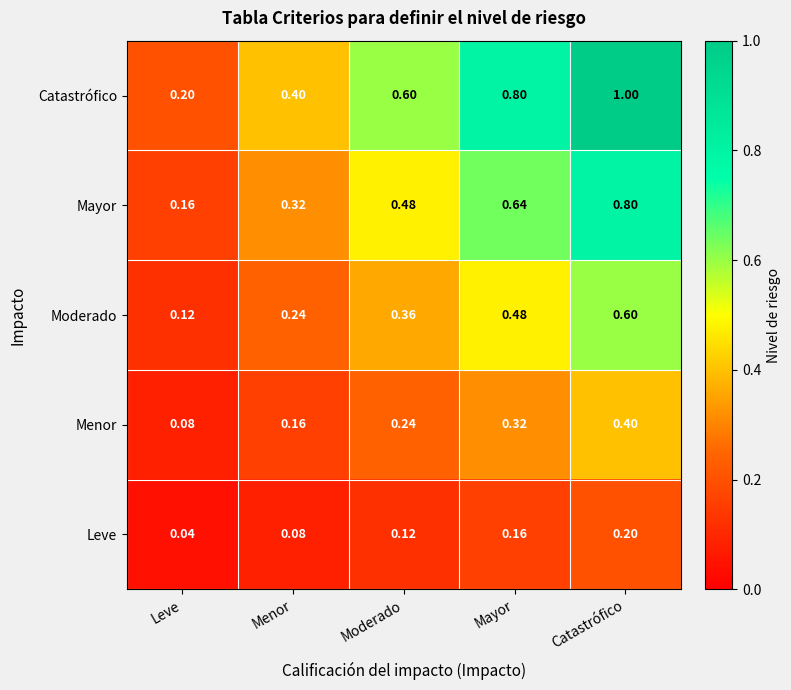

Which series has the largest total across all categories?

Catastrófico